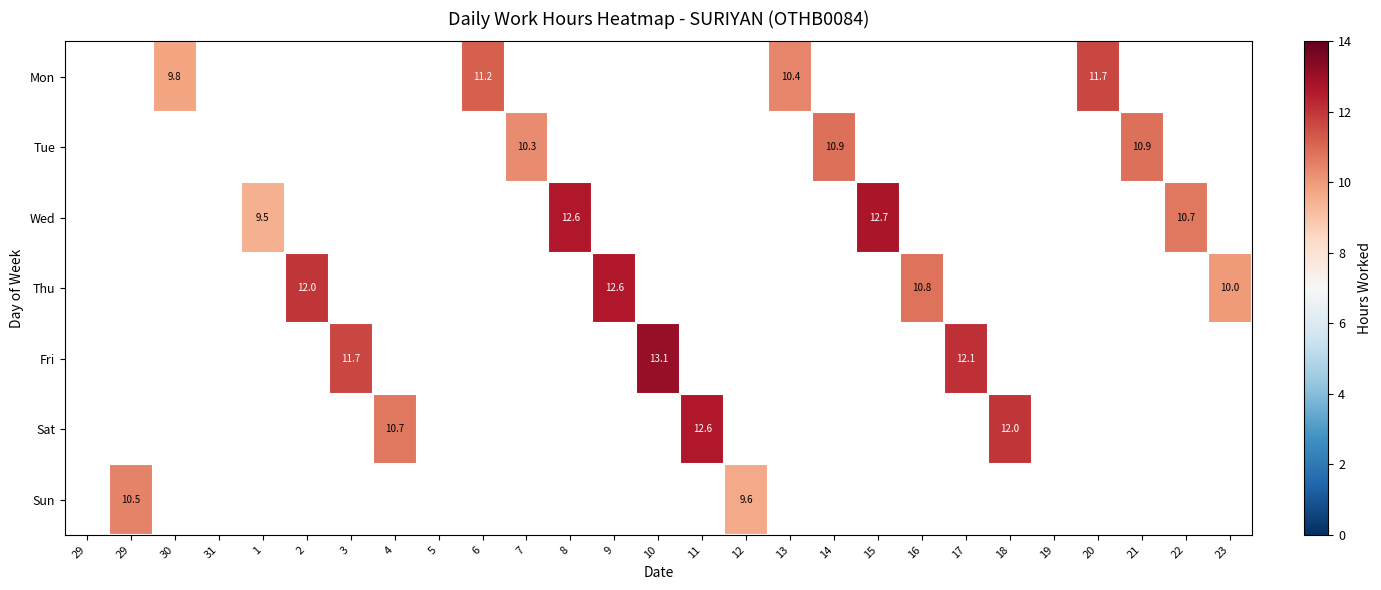

Count the number of categories in the chart.

27